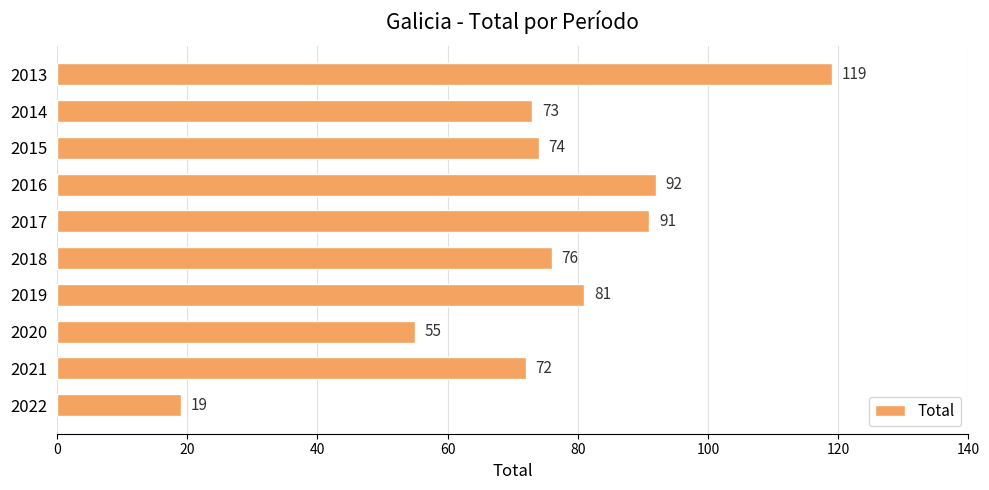

List the labels in order of value, smallest first.

2022, 2020, 2021, 2014, 2015, 2018, 2019, 2017, 2016, 2013